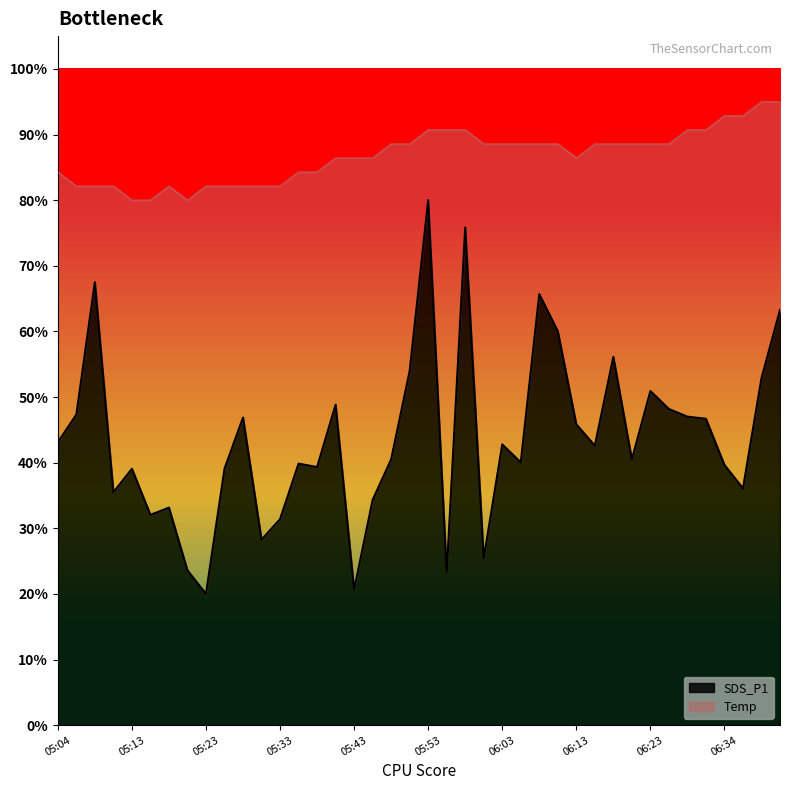

What value does the Temp series have at 06:32?

90.7